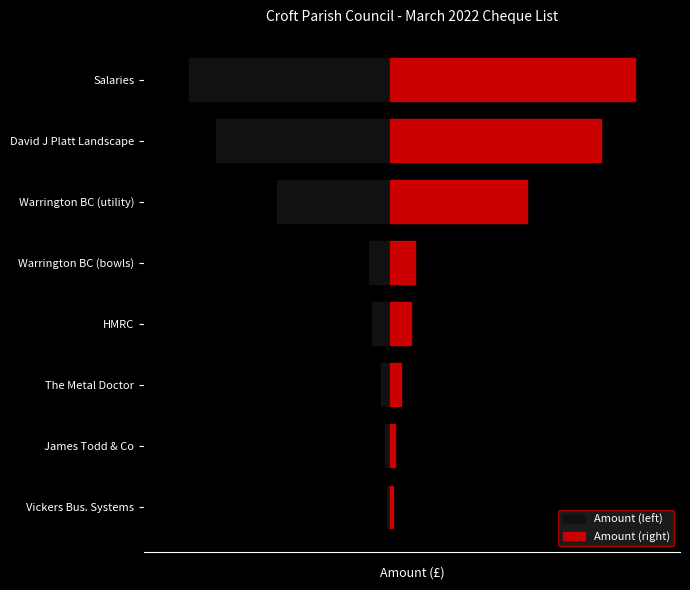

At which label does Amount (right) first exceed 100?

Warrington BC (bowls)